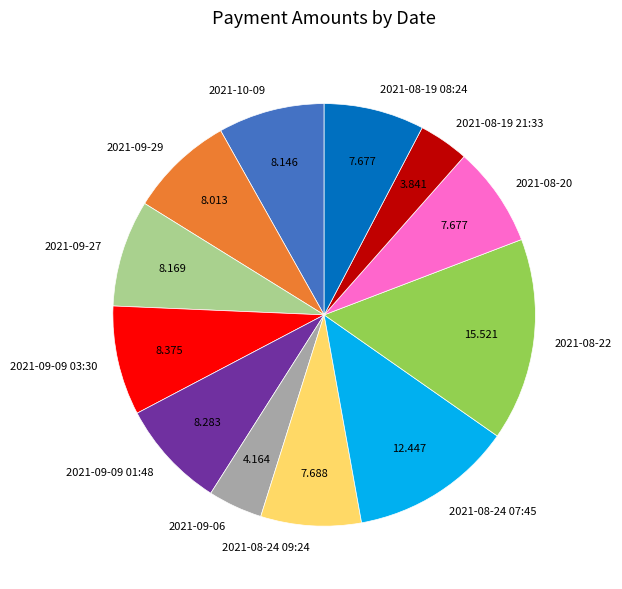

Is the sum of 2021-08-24 07:45 and 2021-08-22 greater than half?

No